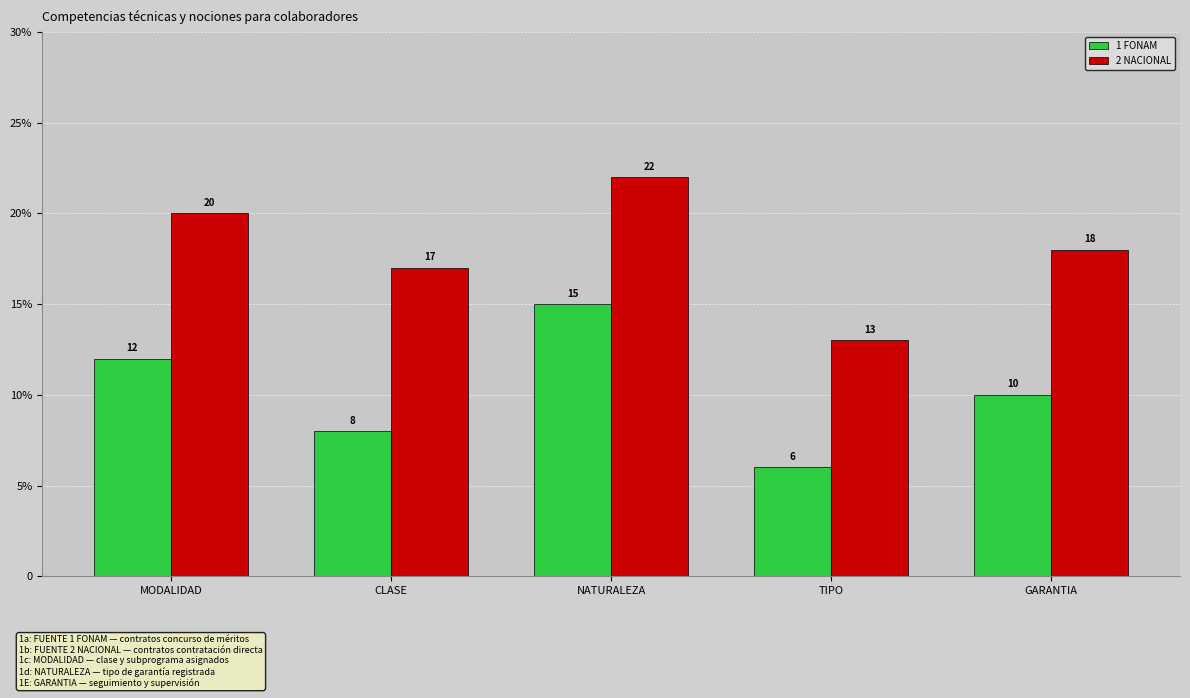

Are the bars horizontal?

No